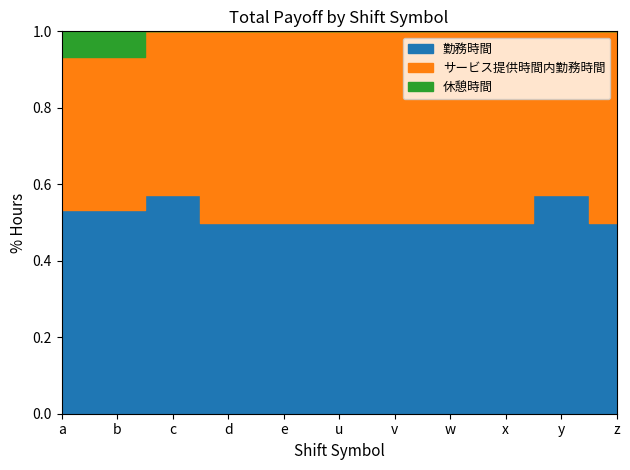

What is the label of the 7th point from the left?

v